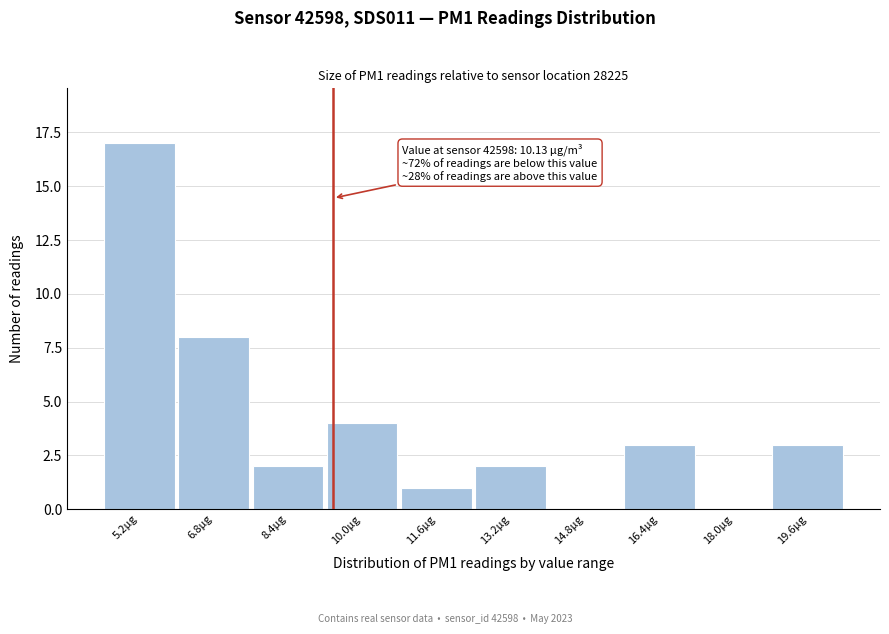

Reading right to left, what are all the values shown in this chart?

19.6µg=3	18.0µg=0	16.4µg=3	14.8µg=0	13.2µg=2	11.6µg=1	10.0µg=4	8.4µg=2	6.8µg=8	5.2µg=17